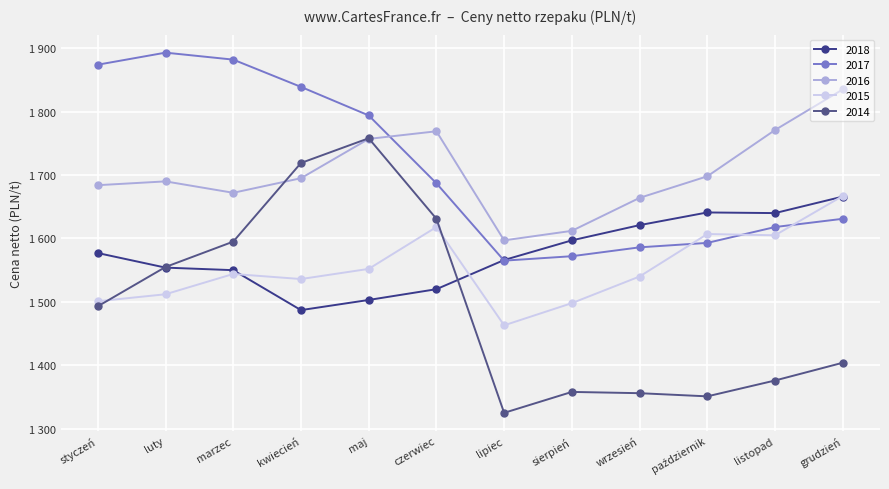

True or false: 2016 and 2015 cross at least once.

False